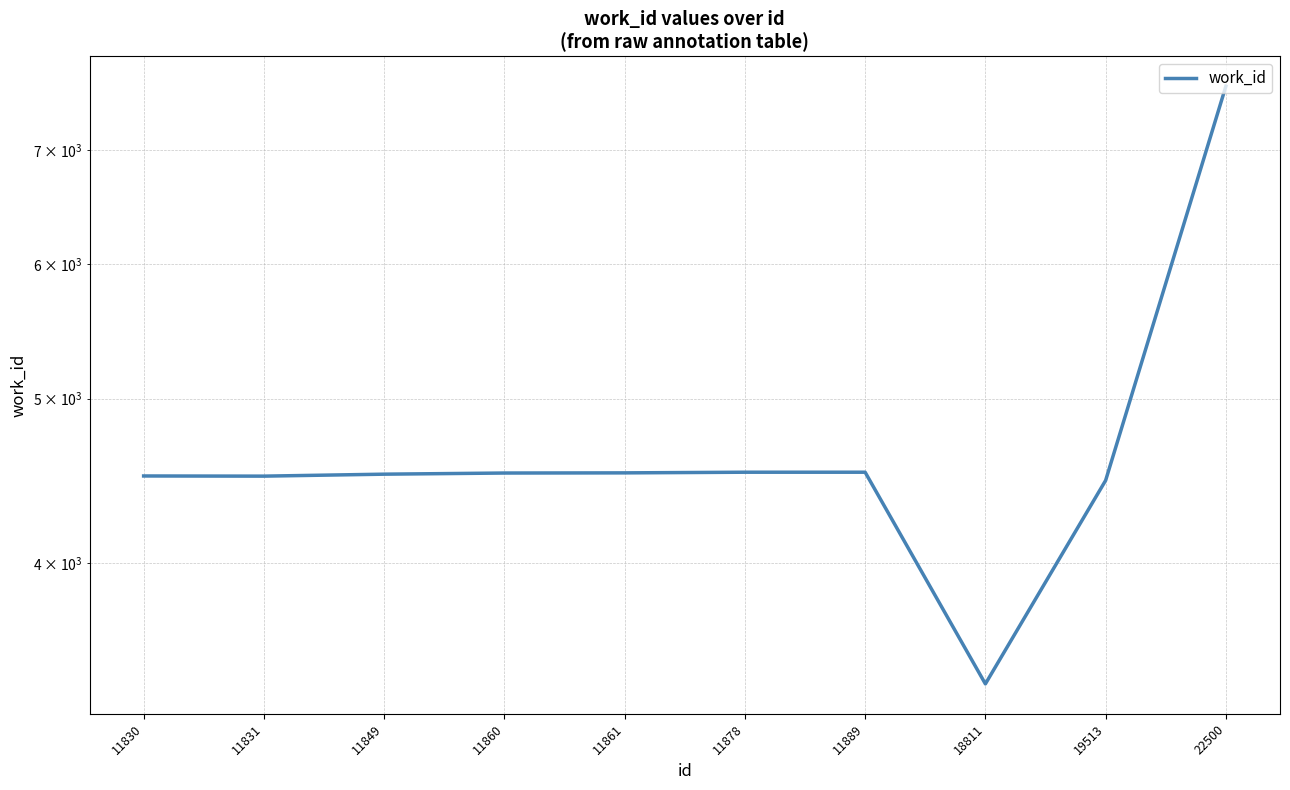

List the labels in order of value, smallest first.

18811, 19513, 11831, 11830, 11849, 11860, 11861, 11878, 11889, 22500